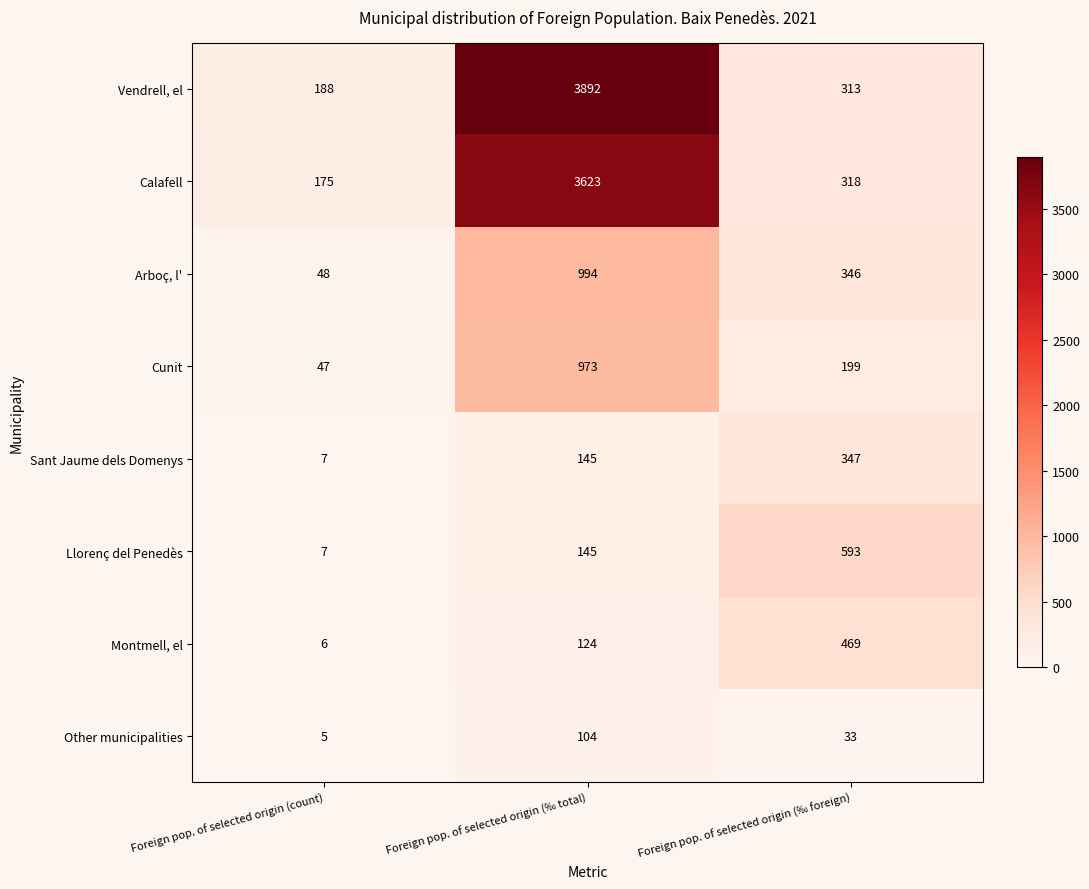

What is the average value of the Calafell series?

1372